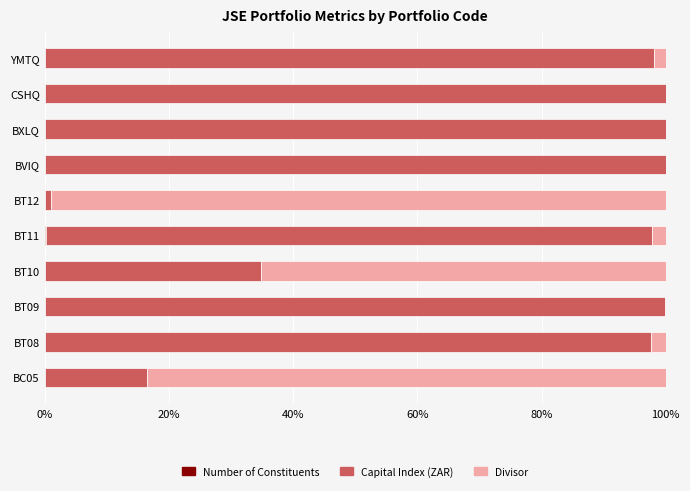

At how many categories does at least one series exceed 69?

9